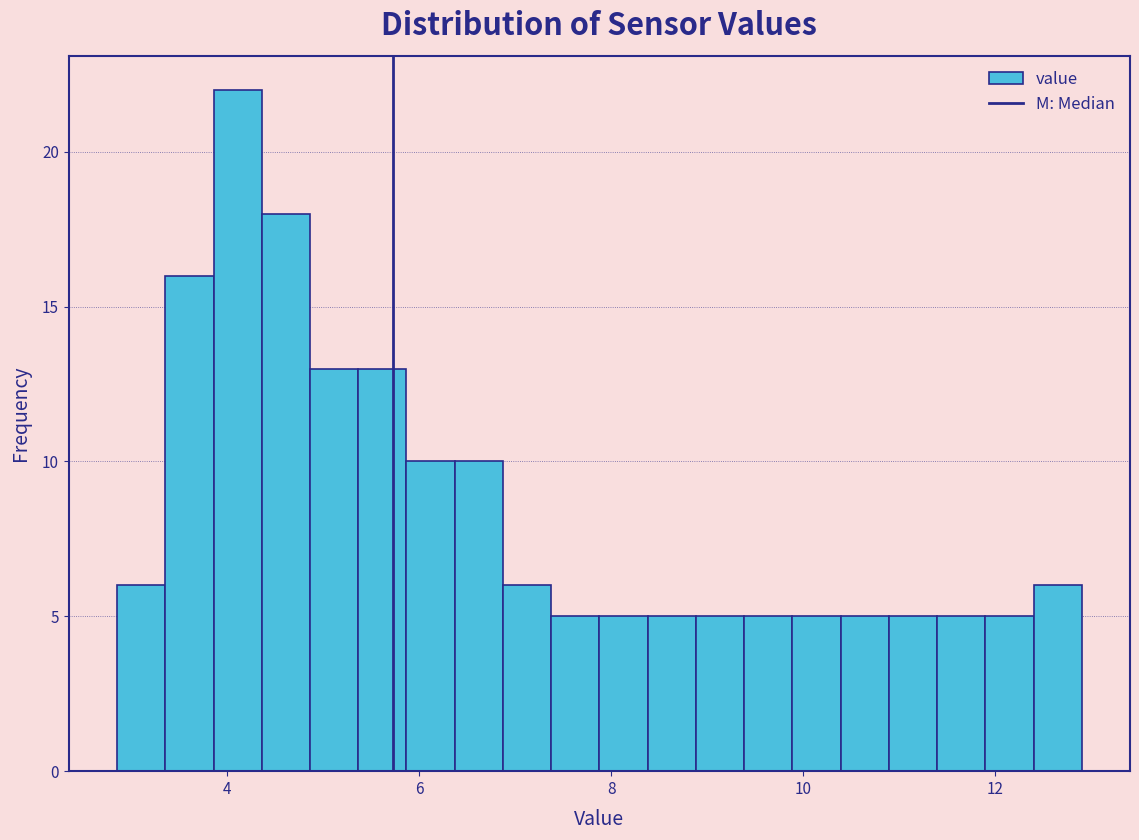

Read against the x-axis, roughly where is the centre of the tallest bar?

4.2